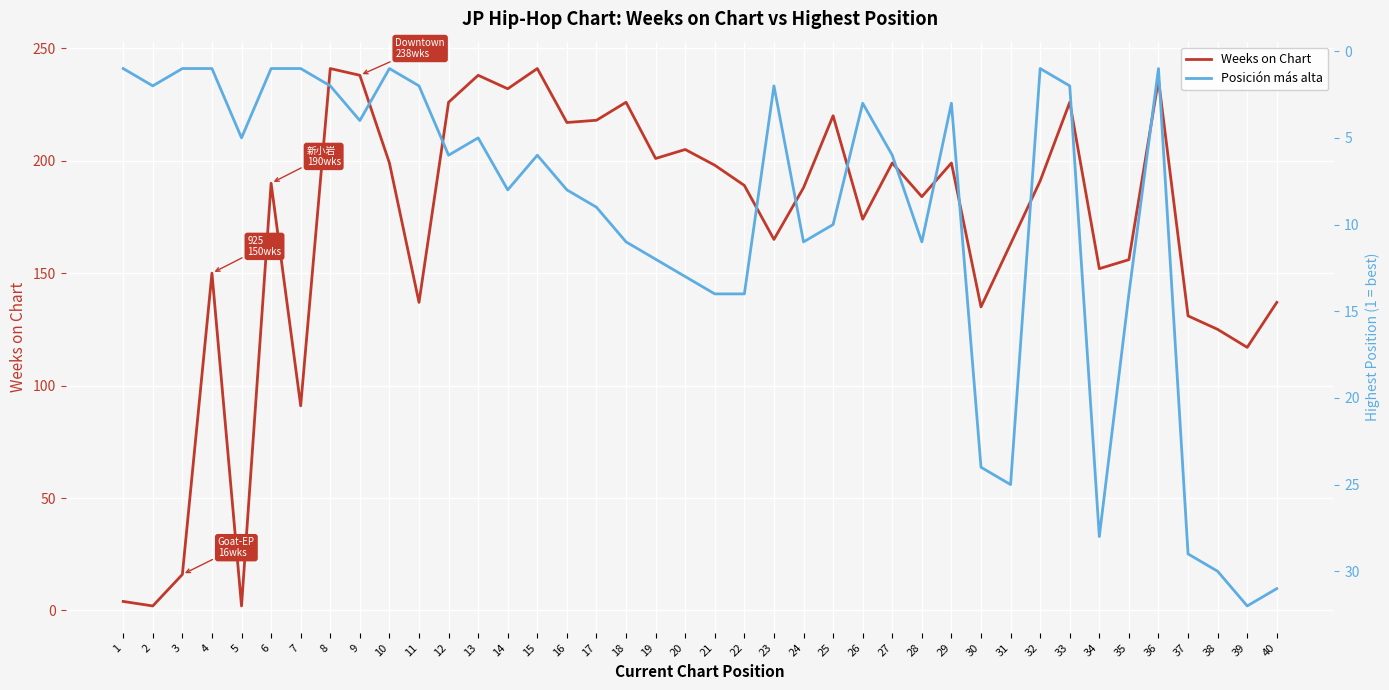

What are all the series names shown in the legend?

Weeks on Chart, Posición más alta